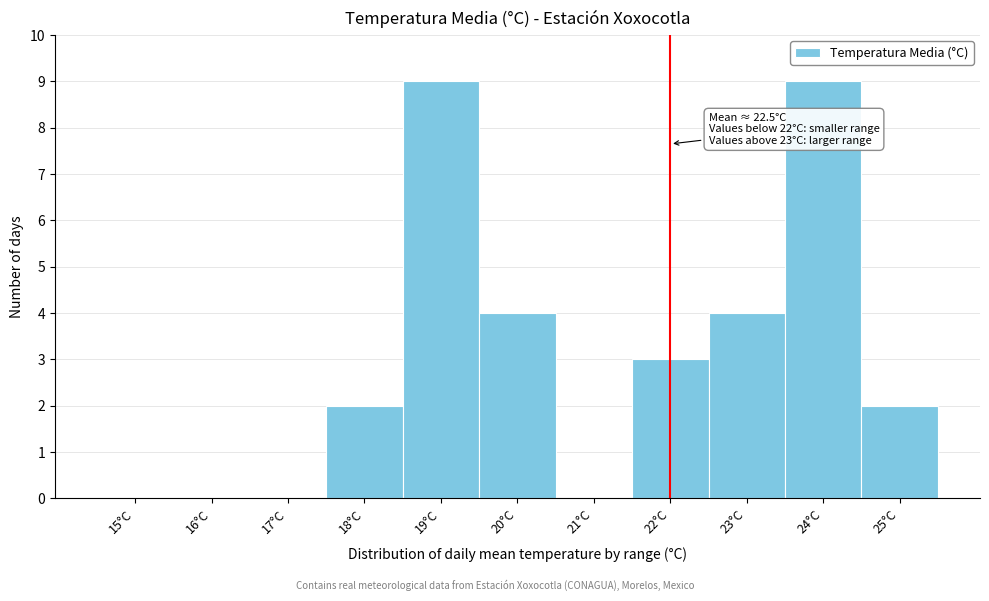

Reading left to right, what are all the values shown in this chart?

15°C=0	16°C=0	17°C=0	18°C=2	19°C=9	20°C=4	21°C=0	22°C=3	23°C=4	24°C=9	25°C=2